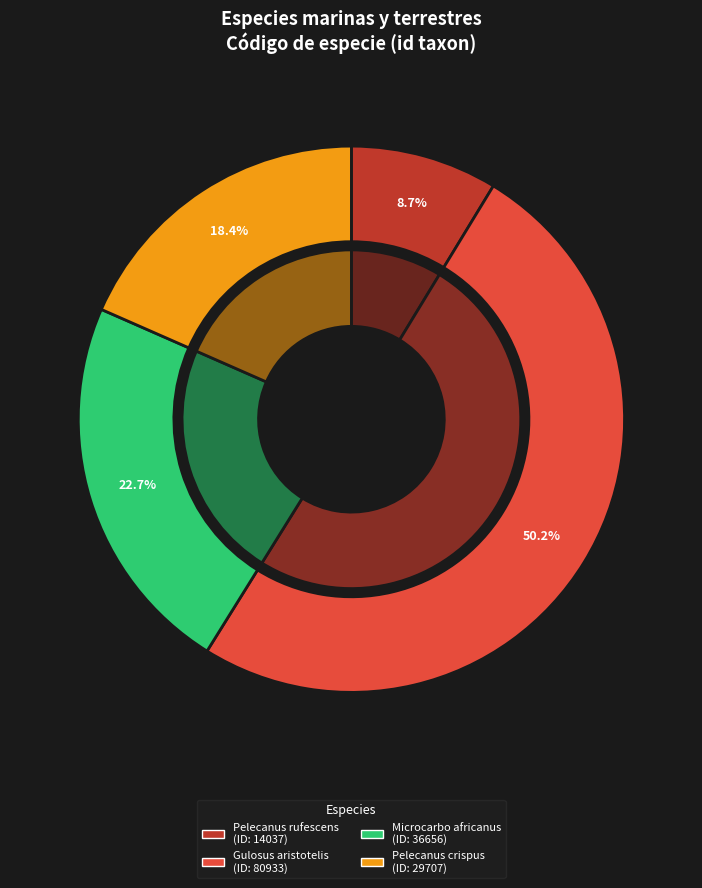

To the nearest percent, what is the average slice percentage?

25%